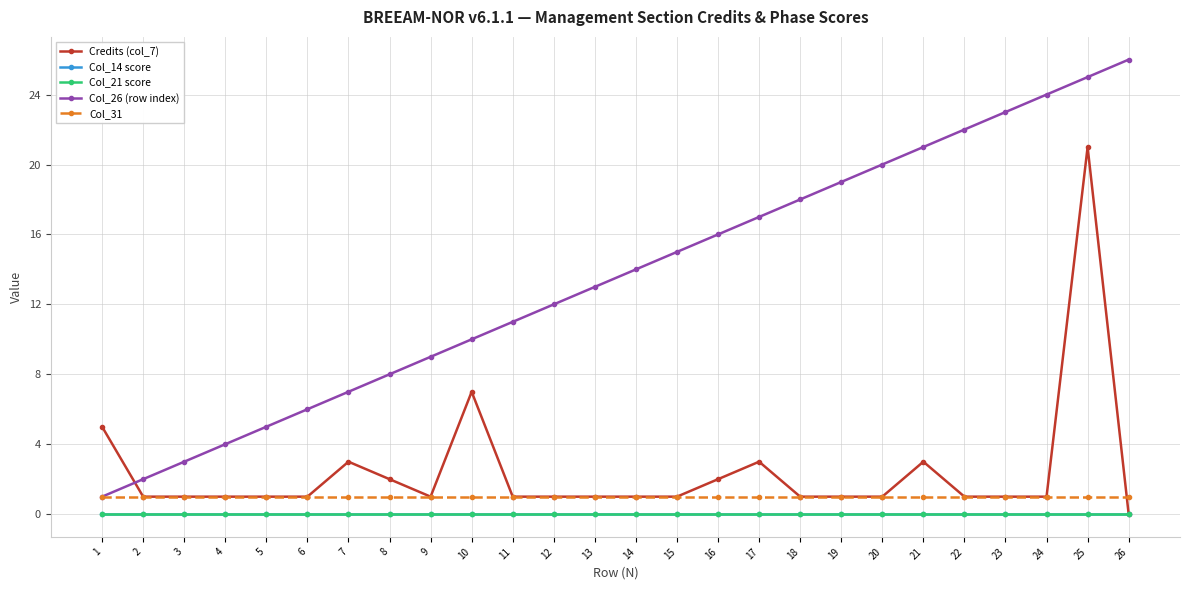

True or false: Col_14 score and Col_31 intersect in this chart.

False